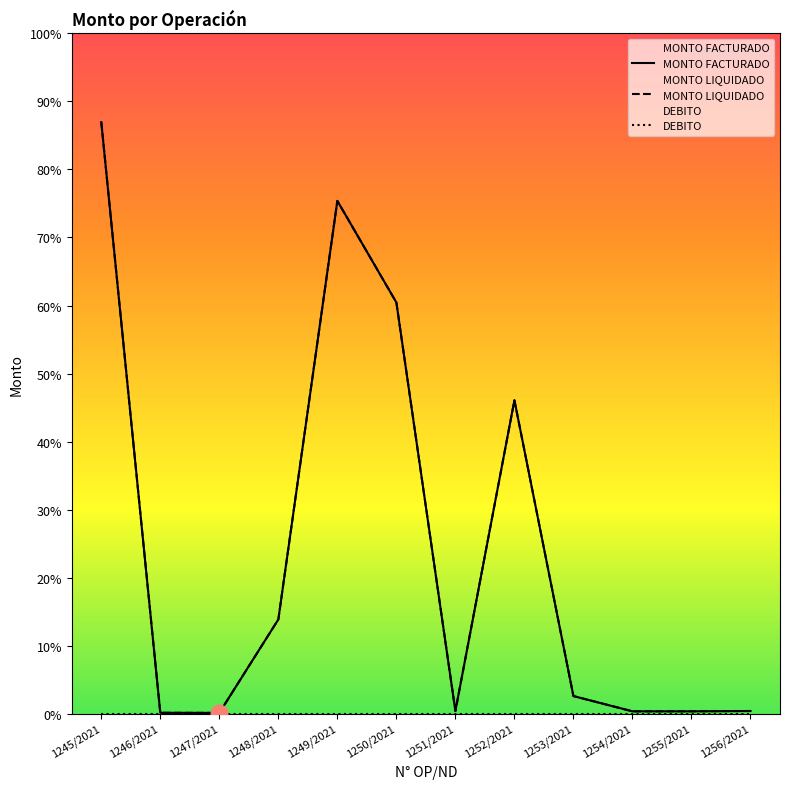

Is the value of MONTO LIQUIDADO at 1255/2021 greater than the value of MONTO FACTURADO at 1252/2021?

No